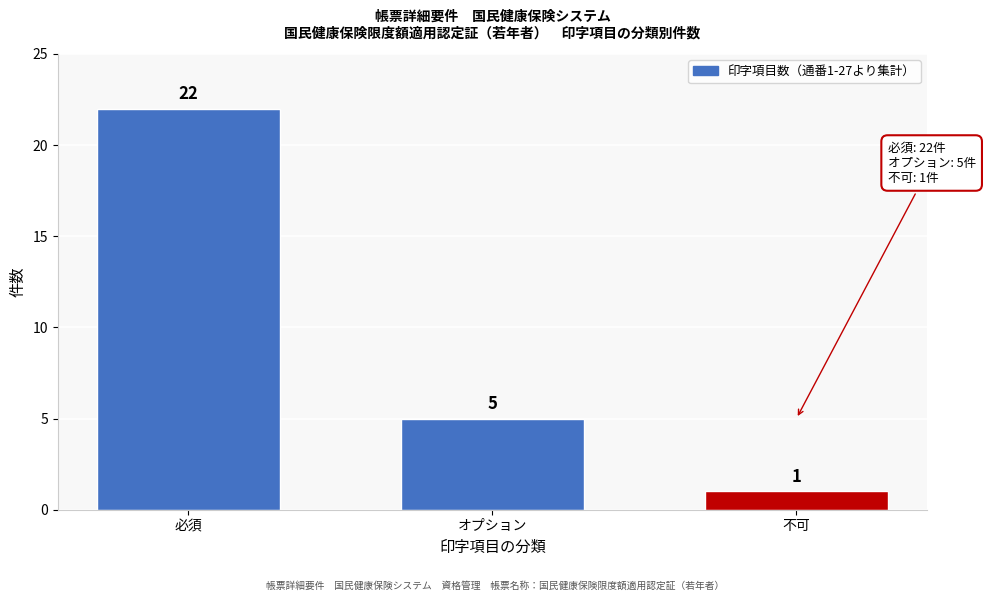

Reading left to right, transcribe all the data shown in this chart.

必須=22	オプション=5	不可=1